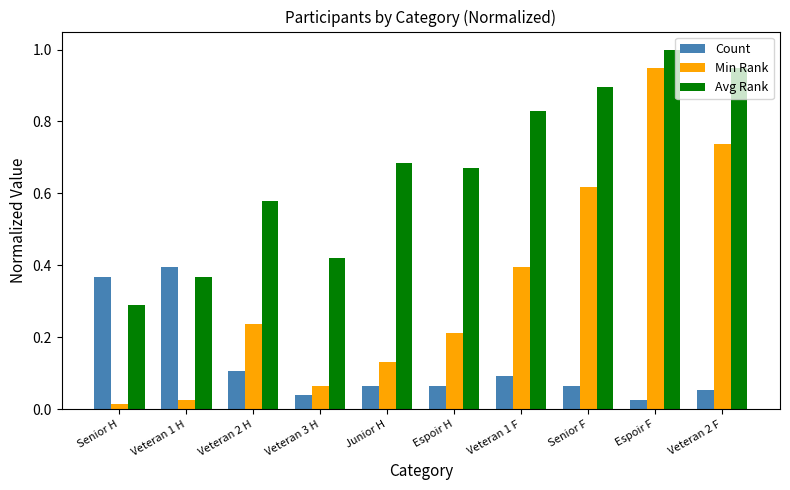

The Avg Rank series shows 0.4 at Junior H. True or false?

False